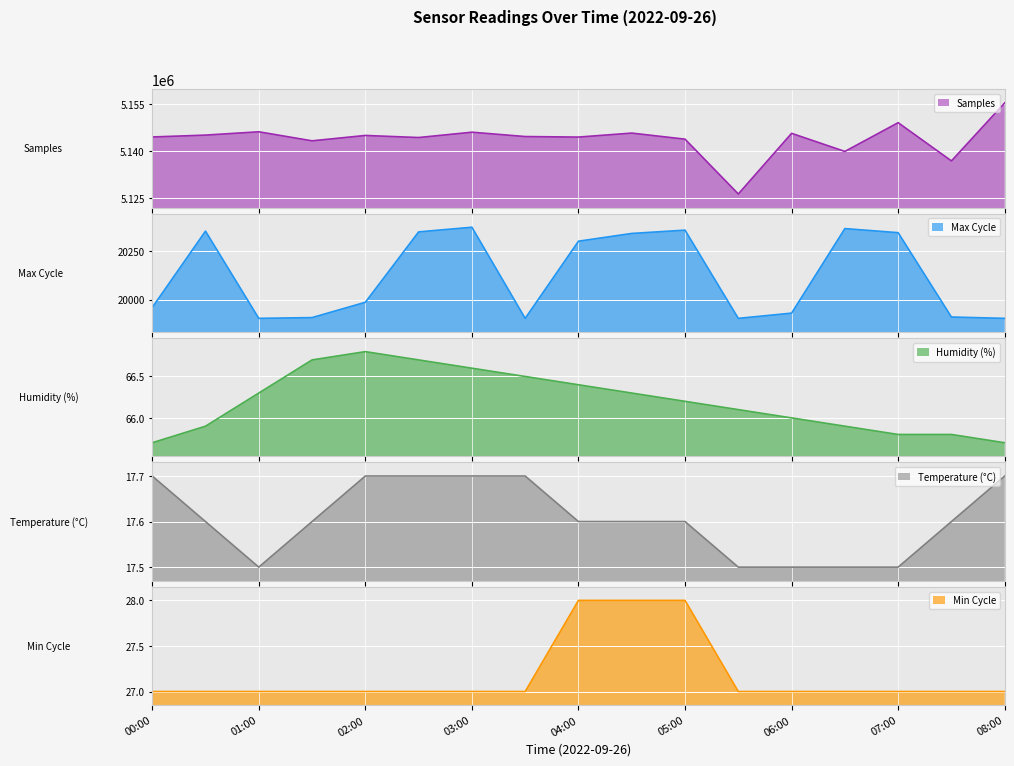

The value of Samples at 01:30 is 5143302.0. True or false?

True